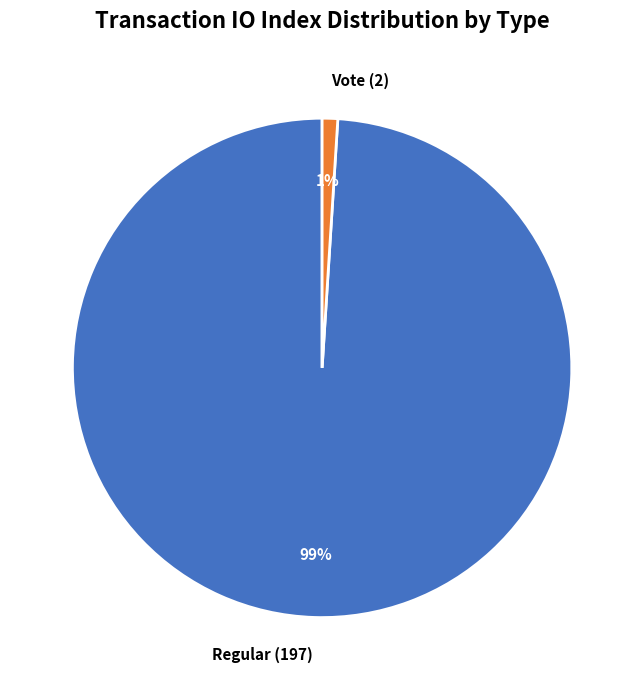

Count the number of slices in the pie.

2